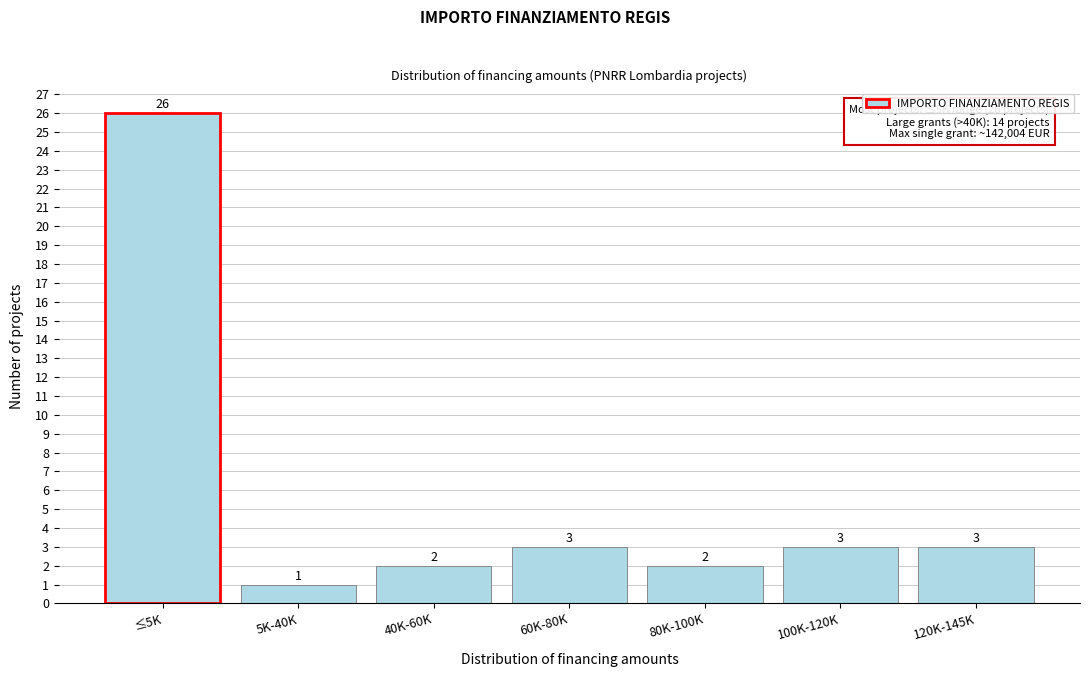

Reading left to right, extract all data points from this chart.

≤5K=26	5K-40K=1	40K-60K=2	60K-80K=3	80K-100K=2	100K-120K=3	120K-145K=3